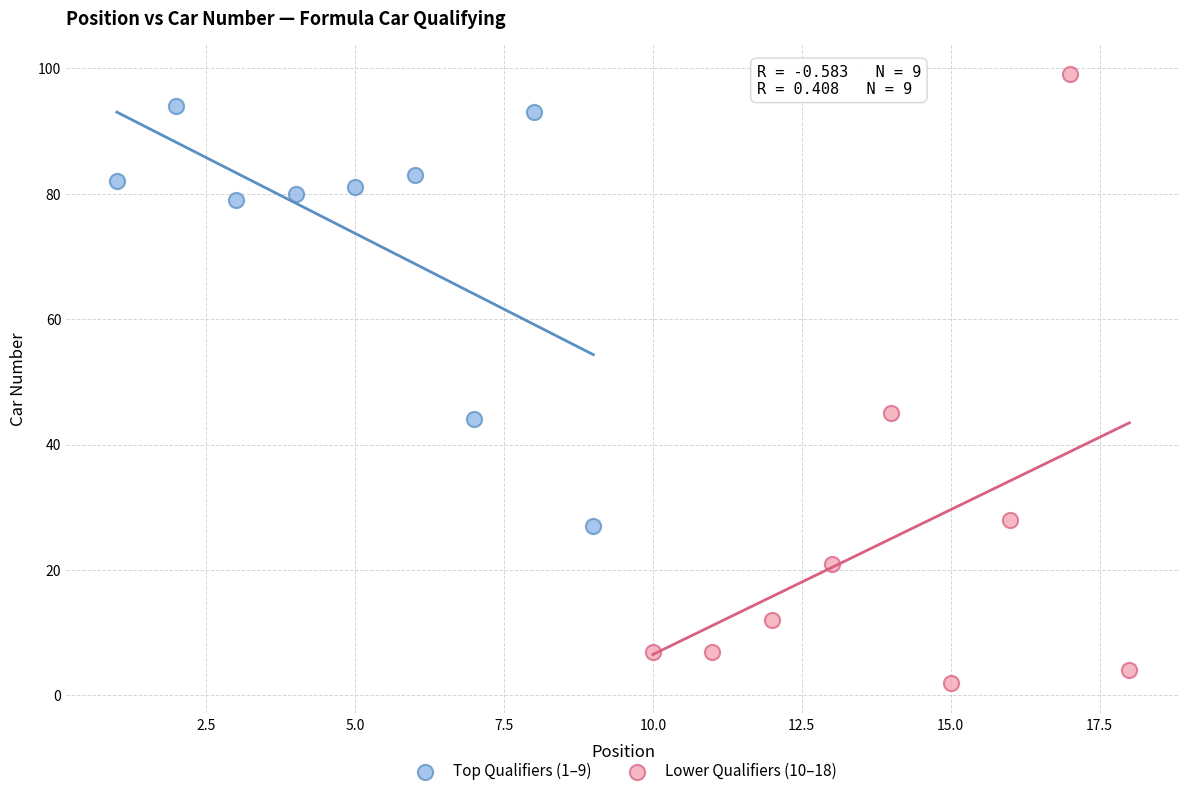

Which series contains the lowest Y value?

Lower Qualifiers (10–18)